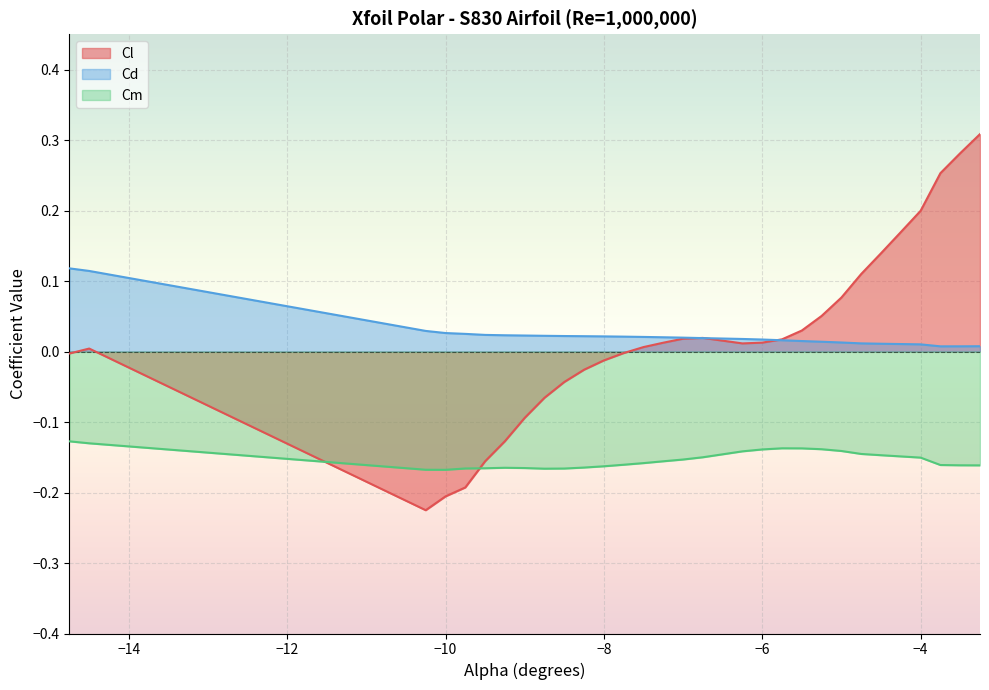

Does the chart display data point markers on the line(s)?

No